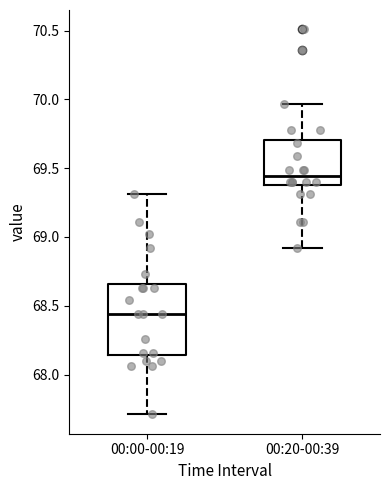

Comparing the boxes themselves (not the whiskers), which one is the tallest?

00:00-00:19